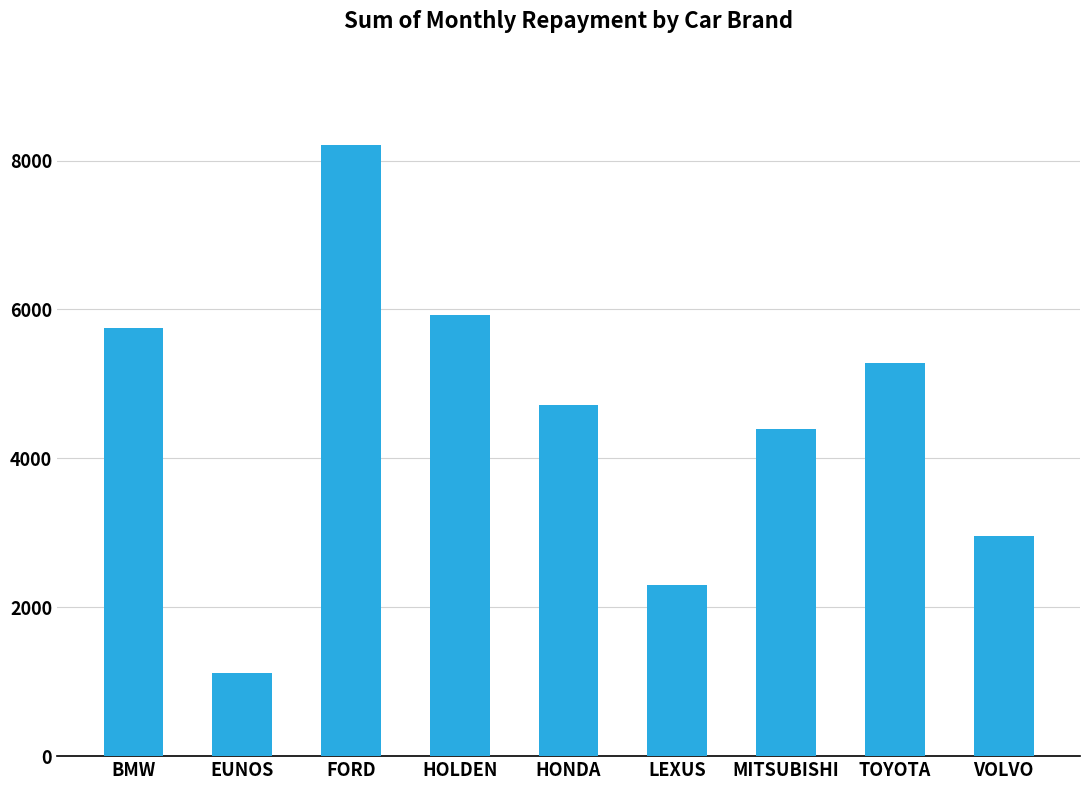

What is the label of the 2nd bar from the right?

TOYOTA